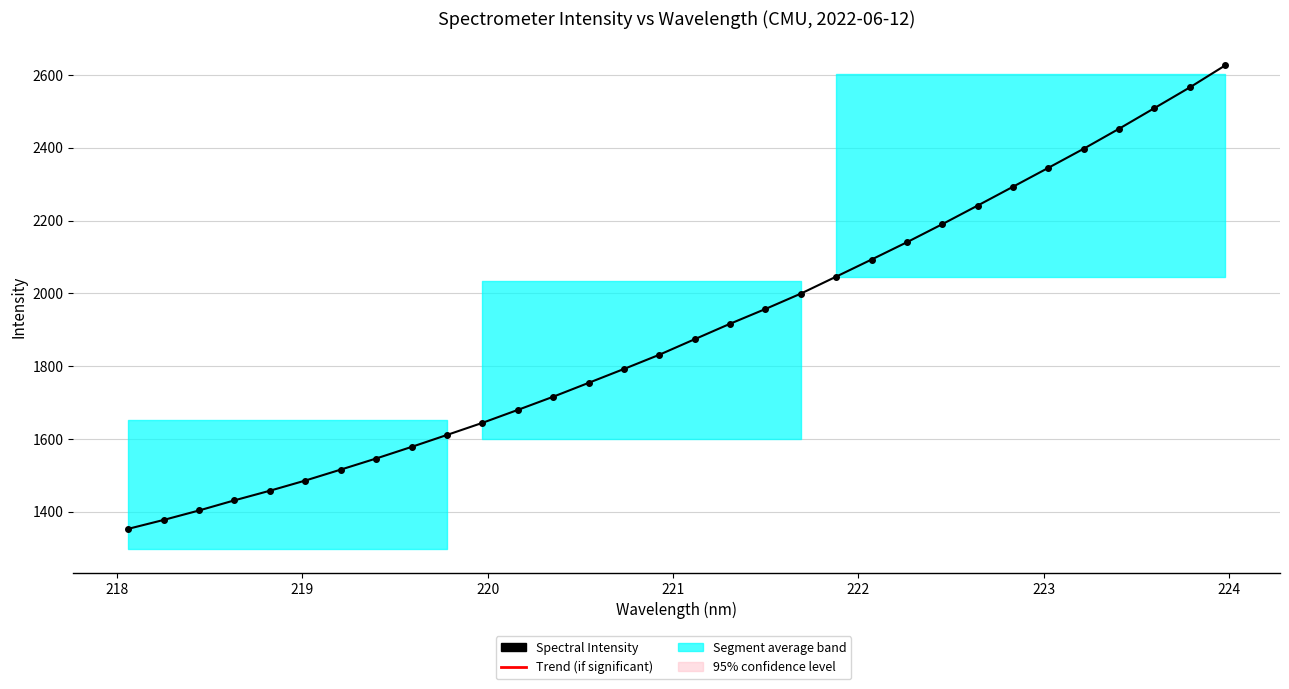

What is the sum of all values?

60829.1